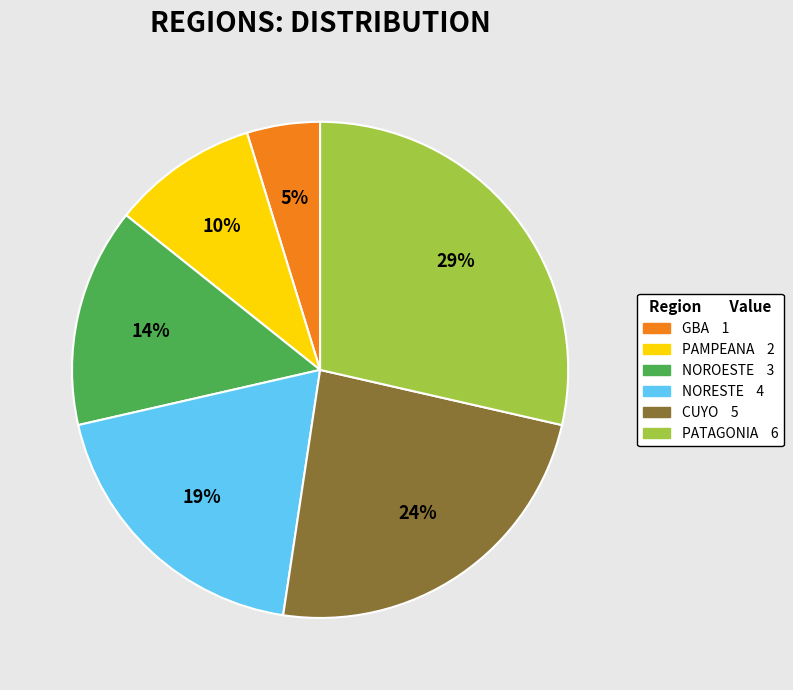

What is the largest slice in the pie chart?

PATAGONIA